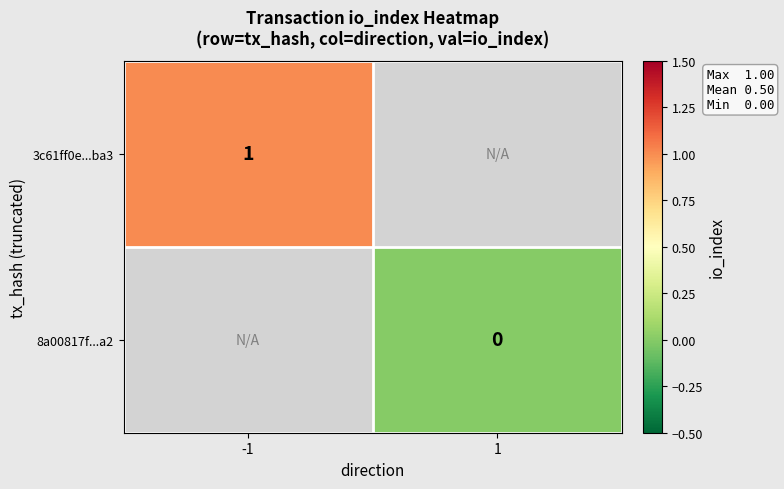

The value of 3c61ff0e...ba3 at -1 is 0. True or false?

False